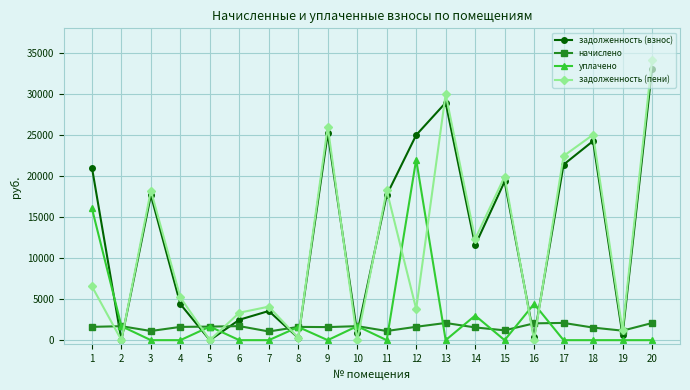

Which series has the largest range (max minus min)?

задолженность (пени)